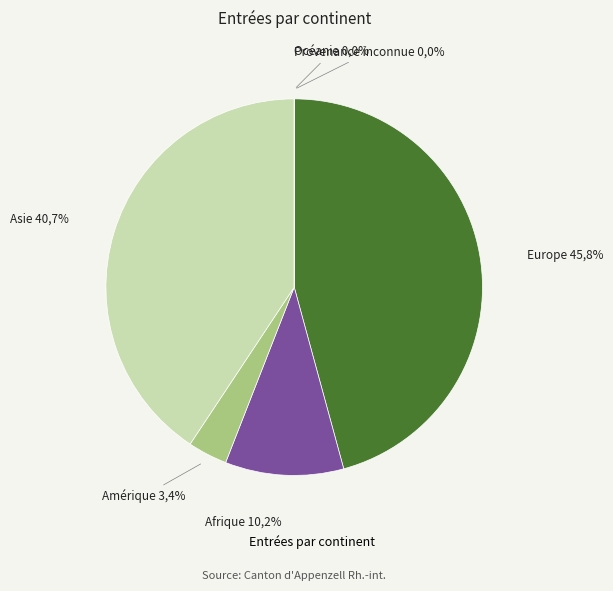

Is the sum of Océanie and Provenance inconnue greater than half?

No